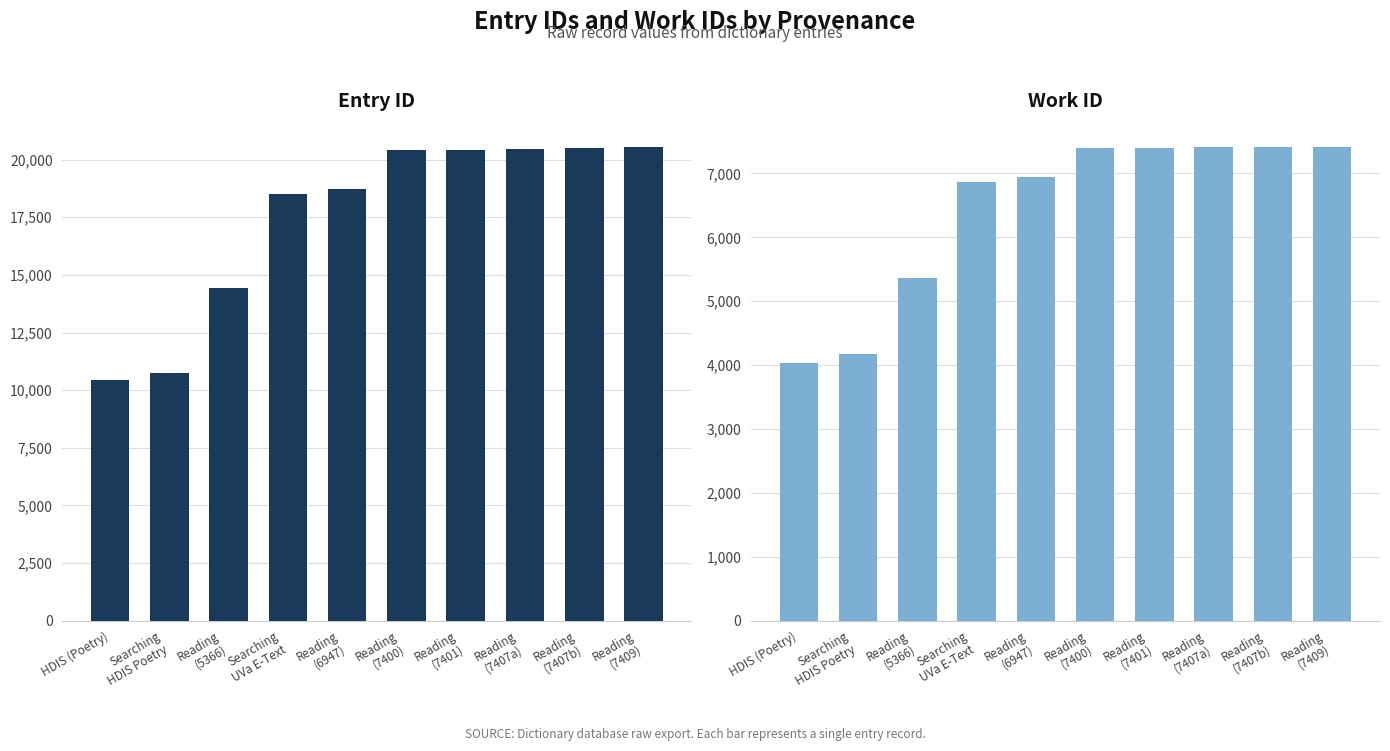

Which series has the largest total across all categories?

id